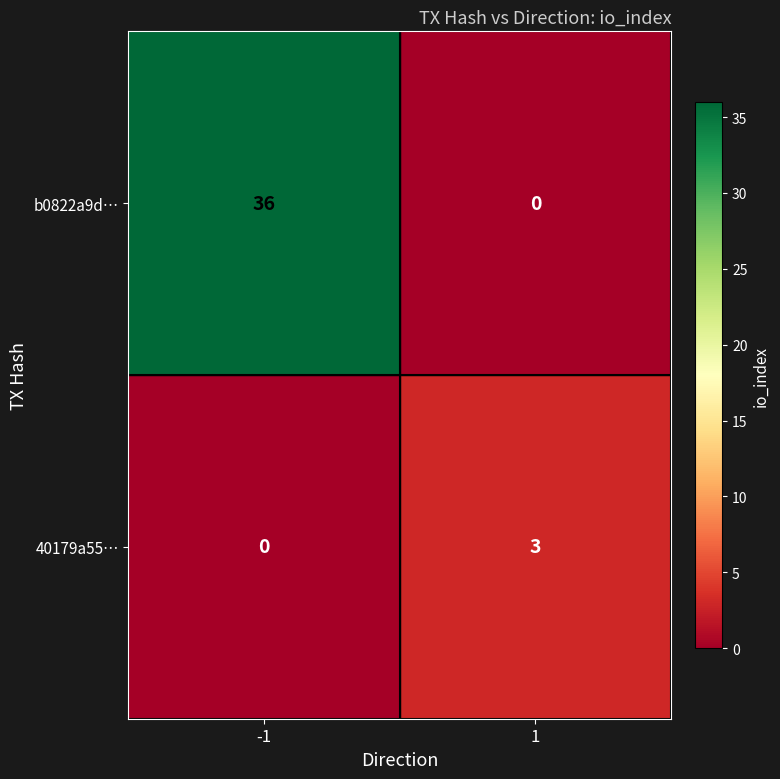

At which category is the sum across all series the highest?

-1